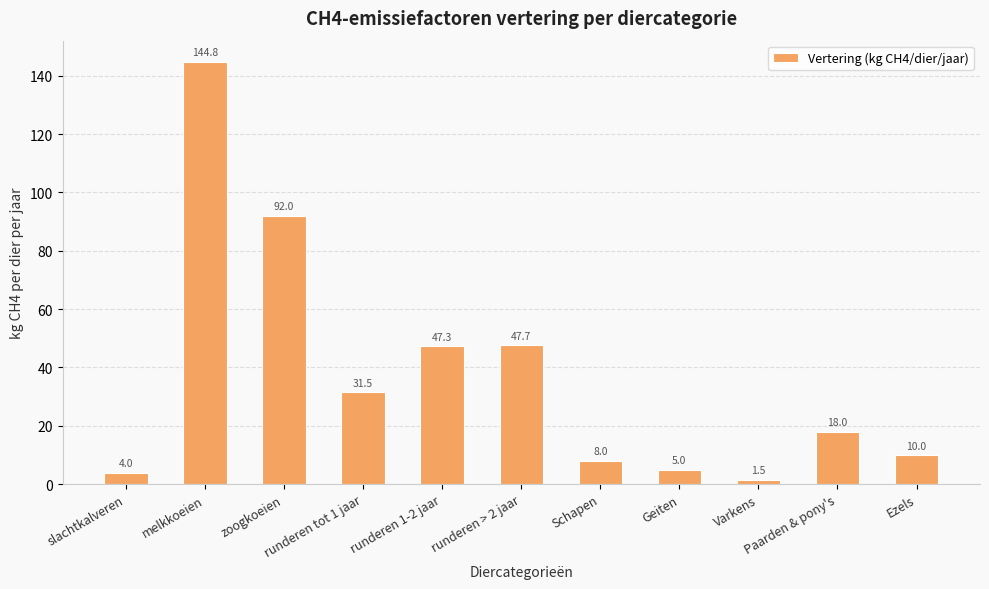

What position from the left is zoogkoeien?

3